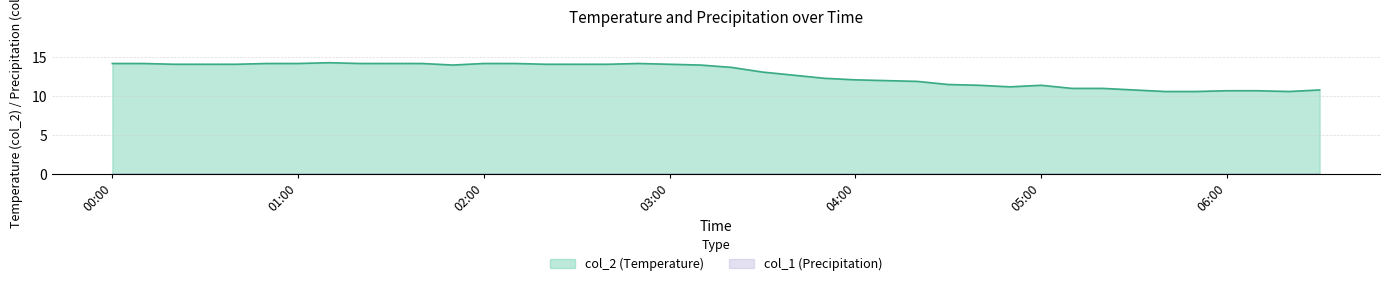

What is the difference between the maximum and minimum values?

3.7